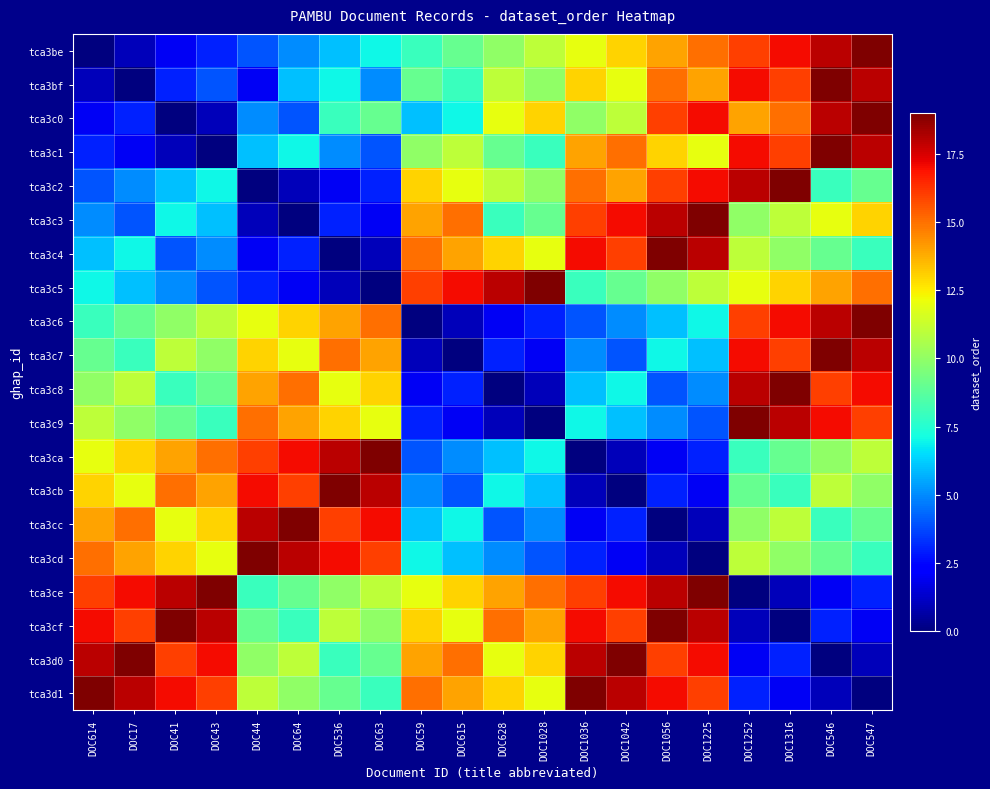

Reading left to right, extract all data points from this chart.

tca3be: DOC614=0	DOC17=1	DOC41=2	DOC43=3	DOC44=4	DOC64=5	DOC536=6	DOC63=7	DOC59=8	DOC615=9	DOC628=10	DOC1028=11	DOC1036=12	DOC1042=13	DOC1056=14	DOC1225=15	DOC1252=16	DOC1316=17	DOC546=18	DOC547=19
tca3bf: DOC614=1	DOC17=0	DOC41=3	DOC43=4	DOC44=2	DOC64=6	DOC536=7	DOC63=5	DOC59=9	DOC615=8	DOC628=11	DOC1028=10	DOC1036=13	DOC1042=12	DOC1056=15	DOC1225=14	DOC1252=17	DOC1316=16	DOC546=19	DOC547=18
tca3c0: DOC614=2	DOC17=3	DOC41=0	DOC43=1	DOC44=5	DOC64=4	DOC536=8	DOC63=9	DOC59=6	DOC615=7	DOC628=12	DOC1028=13	DOC1036=10	DOC1042=11	DOC1056=16	DOC1225=17	DOC1252=14	DOC1316=15	DOC546=18	DOC547=19
tca3c1: DOC614=3	DOC17=2	DOC41=1	DOC43=0	DOC44=6	DOC64=7	DOC536=5	DOC63=4	DOC59=10	DOC615=11	DOC628=9	DOC1028=8	DOC1036=14	DOC1042=15	DOC1056=13	DOC1225=12	DOC1252=17	DOC1316=16	DOC546=19	DOC547=18
tca3c2: DOC614=4	DOC17=5	DOC41=6	DOC43=7	DOC44=0	DOC64=1	DOC536=2	DOC63=3	DOC59=13	DOC615=12	DOC628=11	DOC1028=10	DOC1036=15	DOC1042=14	DOC1056=16	DOC1225=17	DOC1252=18	DOC1316=19	DOC546=8	DOC547=9
tca3c3: DOC614=5	DOC17=4	DOC41=7	DOC43=6	DOC44=1	DOC64=0	DOC536=3	DOC63=2	DOC59=14	DOC615=15	DOC628=8	DOC1028=9	DOC1036=16	DOC1042=17	DOC1056=18	DOC1225=19	DOC1252=10	DOC1316=11	DOC546=12	DOC547=13
tca3c4: DOC614=6	DOC17=7	DOC41=4	DOC43=5	DOC44=2	DOC64=3	DOC536=0	DOC63=1	DOC59=15	DOC615=14	DOC628=13	DOC1028=12	DOC1036=17	DOC1042=16	DOC1056=19	DOC1225=18	DOC1252=11	DOC1316=10	DOC546=9	DOC547=8
tca3c5: DOC614=7	DOC17=6	DOC41=5	DOC43=4	DOC44=3	DOC64=2	DOC536=1	DOC63=0	DOC59=16	DOC615=17	DOC628=18	DOC1028=19	DOC1036=8	DOC1042=9	DOC1056=10	DOC1225=11	DOC1252=12	DOC1316=13	DOC546=14	DOC547=15
tca3c6: DOC614=8	DOC17=9	DOC41=10	DOC43=11	DOC44=12	DOC64=13	DOC536=14	DOC63=15	DOC59=0	DOC615=1	DOC628=2	DOC1028=3	DOC1036=4	DOC1042=5	DOC1056=6	DOC1225=7	DOC1252=16	DOC1316=17	DOC546=18	DOC547=19
tca3c7: DOC614=9	DOC17=8	DOC41=11	DOC43=10	DOC44=13	DOC64=12	DOC536=15	DOC63=14	DOC59=1	DOC615=0	DOC628=3	DOC1028=2	DOC1036=5	DOC1042=4	DOC1056=7	DOC1225=6	DOC1252=17	DOC1316=16	DOC546=19	DOC547=18
tca3c8: DOC614=10	DOC17=11	DOC41=8	DOC43=9	DOC44=14	DOC64=15	DOC536=12	DOC63=13	DOC59=2	DOC615=3	DOC628=0	DOC1028=1	DOC1036=6	DOC1042=7	DOC1056=4	DOC1225=5	DOC1252=18	DOC1316=19	DOC546=16	DOC547=17
tca3c9: DOC614=11	DOC17=10	DOC41=9	DOC43=8	DOC44=15	DOC64=14	DOC536=13	DOC63=12	DOC59=3	DOC615=2	DOC628=1	DOC1028=0	DOC1036=7	DOC1042=6	DOC1056=5	DOC1225=4	DOC1252=19	DOC1316=18	DOC546=17	DOC547=16
tca3ca: DOC614=12	DOC17=13	DOC41=14	DOC43=15	DOC44=16	DOC64=17	DOC536=18	DOC63=19	DOC59=4	DOC615=5	DOC628=6	DOC1028=7	DOC1036=0	DOC1042=1	DOC1056=2	DOC1225=3	DOC1252=8	DOC1316=9	DOC546=10	DOC547=11
tca3cb: DOC614=13	DOC17=12	DOC41=15	DOC43=14	DOC44=17	DOC64=16	DOC536=19	DOC63=18	DOC59=5	DOC615=4	DOC628=7	DOC1028=6	DOC1036=1	DOC1042=0	DOC1056=3	DOC1225=2	DOC1252=9	DOC1316=8	DOC546=11	DOC547=10
tca3cc: DOC614=14	DOC17=15	DOC41=12	DOC43=13	DOC44=18	DOC64=19	DOC536=16	DOC63=17	DOC59=6	DOC615=7	DOC628=4	DOC1028=5	DOC1036=2	DOC1042=3	DOC1056=0	DOC1225=1	DOC1252=10	DOC1316=11	DOC546=8	DOC547=9
tca3cd: DOC614=15	DOC17=14	DOC41=13	DOC43=12	DOC44=19	DOC64=18	DOC536=17	DOC63=16	DOC59=7	DOC615=6	DOC628=5	DOC1028=4	DOC1036=3	DOC1042=2	DOC1056=1	DOC1225=0	DOC1252=11	DOC1316=10	DOC546=9	DOC547=8
tca3ce: DOC614=16	DOC17=17	DOC41=18	DOC43=19	DOC44=8	DOC64=9	DOC536=10	DOC63=11	DOC59=12	DOC615=13	DOC628=14	DOC1028=15	DOC1036=16	DOC1042=17	DOC1056=18	DOC1225=19	DOC1252=0	DOC1316=1	DOC546=2	DOC547=3
tca3cf: DOC614=17	DOC17=16	DOC41=19	DOC43=18	DOC44=9	DOC64=8	DOC536=11	DOC63=10	DOC59=13	DOC615=12	DOC628=15	DOC1028=14	DOC1036=17	DOC1042=16	DOC1056=19	DOC1225=18	DOC1252=1	DOC1316=0	DOC546=3	DOC547=2
tca3d0: DOC614=18	DOC17=19	DOC41=16	DOC43=17	DOC44=10	DOC64=11	DOC536=8	DOC63=9	DOC59=14	DOC615=15	DOC628=12	DOC1028=13	DOC1036=18	DOC1042=19	DOC1056=16	DOC1225=17	DOC1252=2	DOC1316=3	DOC546=0	DOC547=1
tca3d1: DOC614=19	DOC17=18	DOC41=17	DOC43=16	DOC44=11	DOC64=10	DOC536=9	DOC63=8	DOC59=15	DOC615=14	DOC628=13	DOC1028=12	DOC1036=19	DOC1042=18	DOC1056=17	DOC1225=16	DOC1252=3	DOC1316=2	DOC546=1	DOC547=0